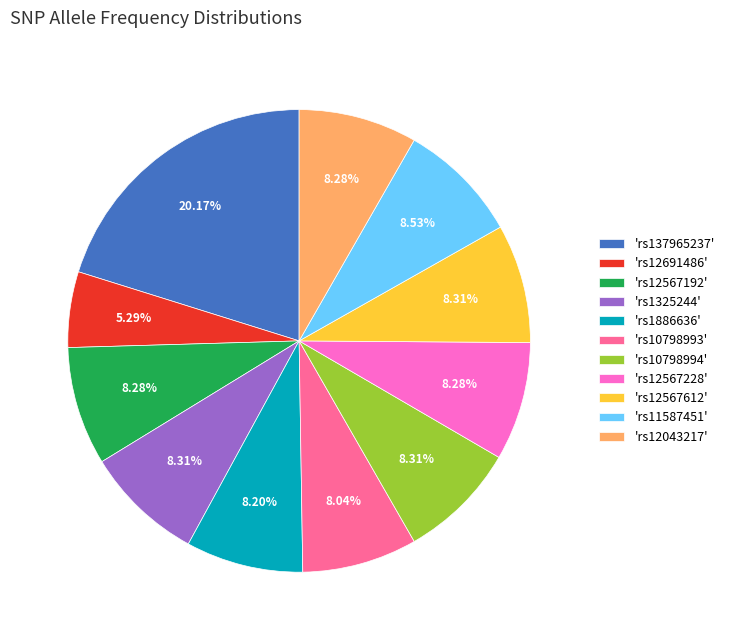

Is there a majority slice in this chart?

No